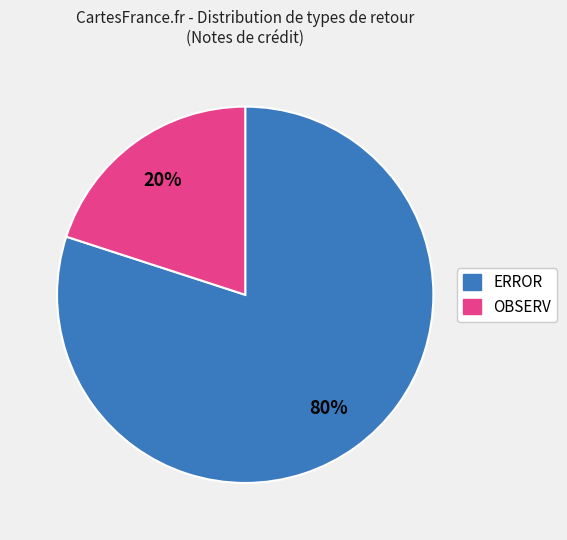

Rank the categories by value from lowest to highest.

OBSERV, ERROR